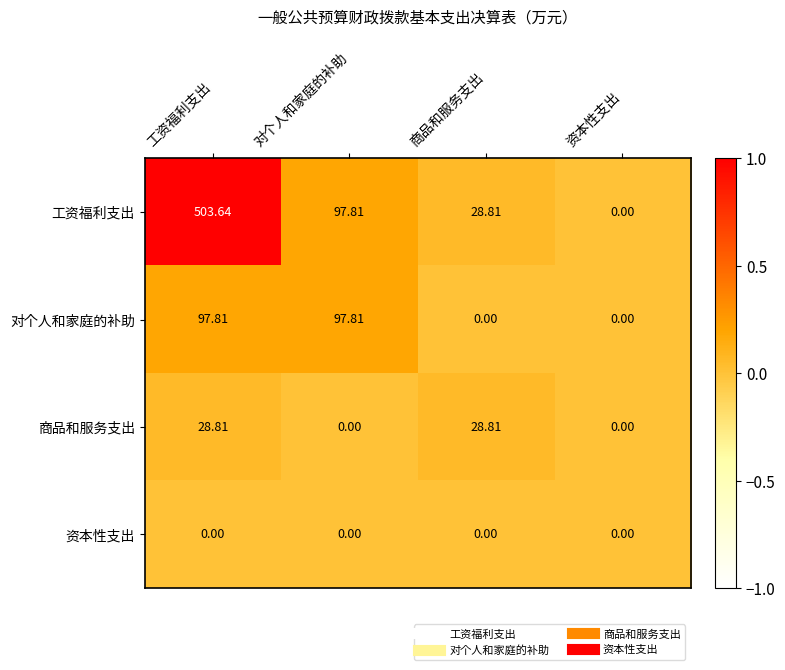

Which series has the largest total across all categories?

工资福利支出